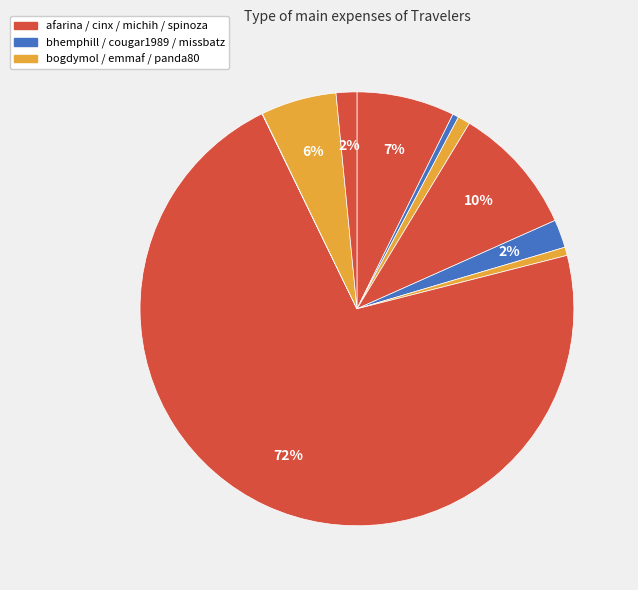

Which category accounts for the majority?

michih